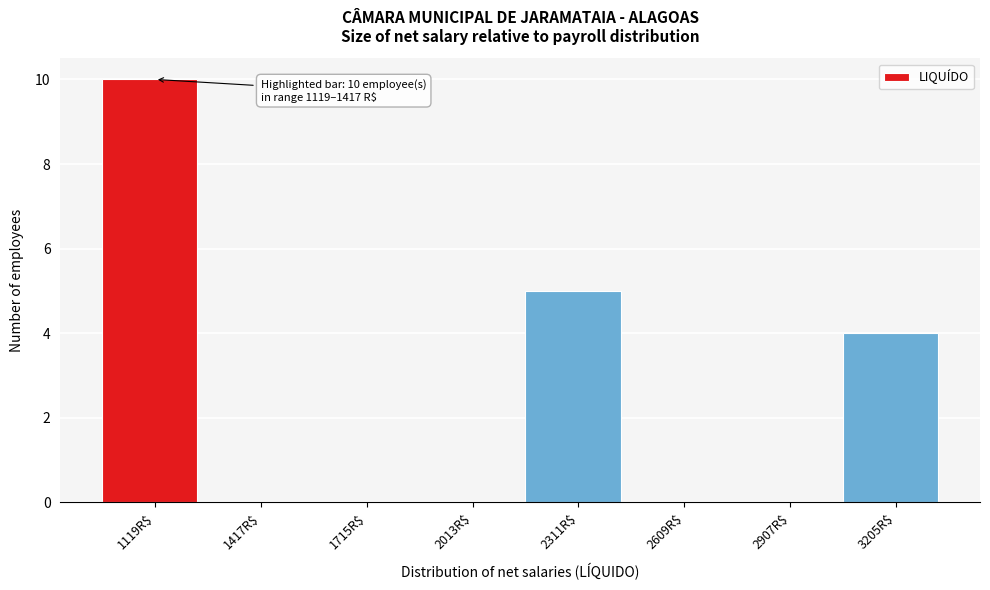

The chart shows a value of 0 at 2609R$. True or false?

True